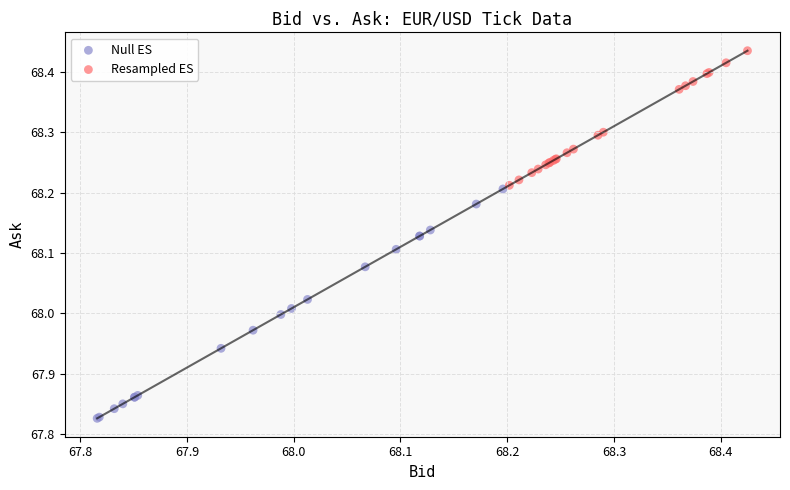

Which series contains the highest Y value?

Resampled ES